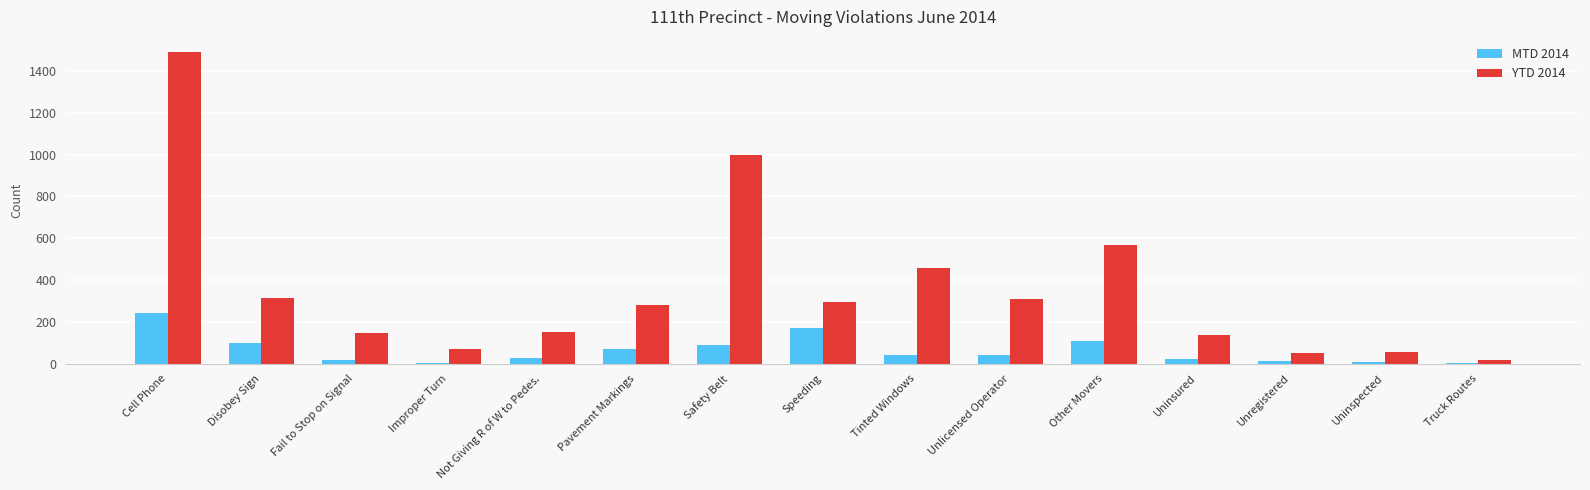

At which category is the sum across all series the highest?

Cell Phone